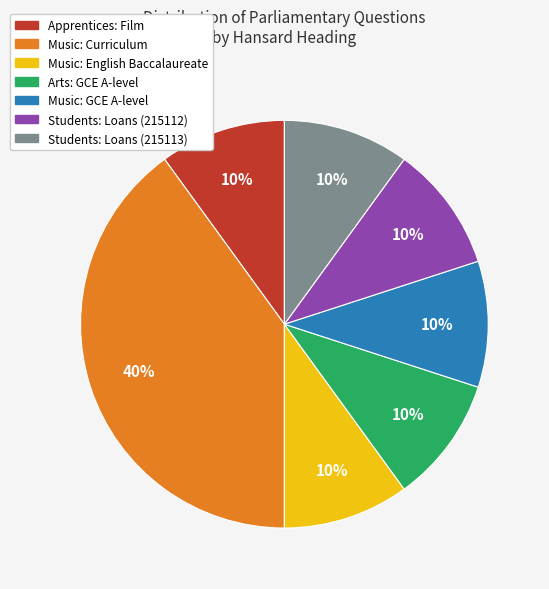

How many slices are in this pie chart?

7